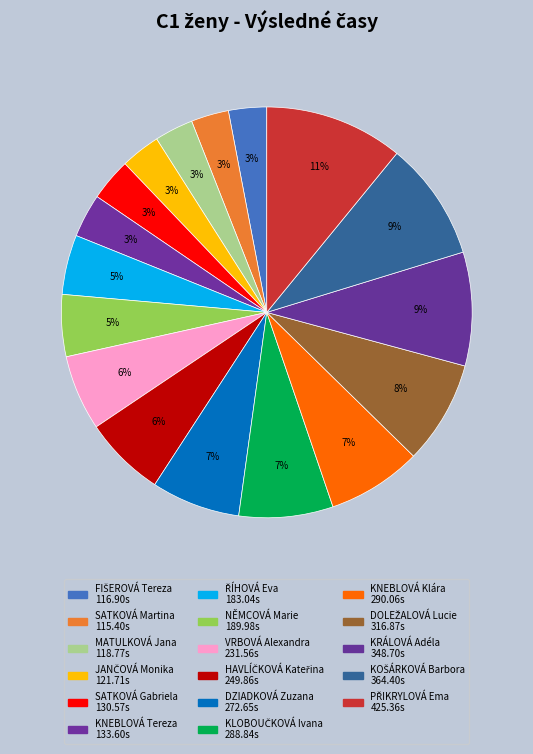

How many slices are in this pie chart?

17